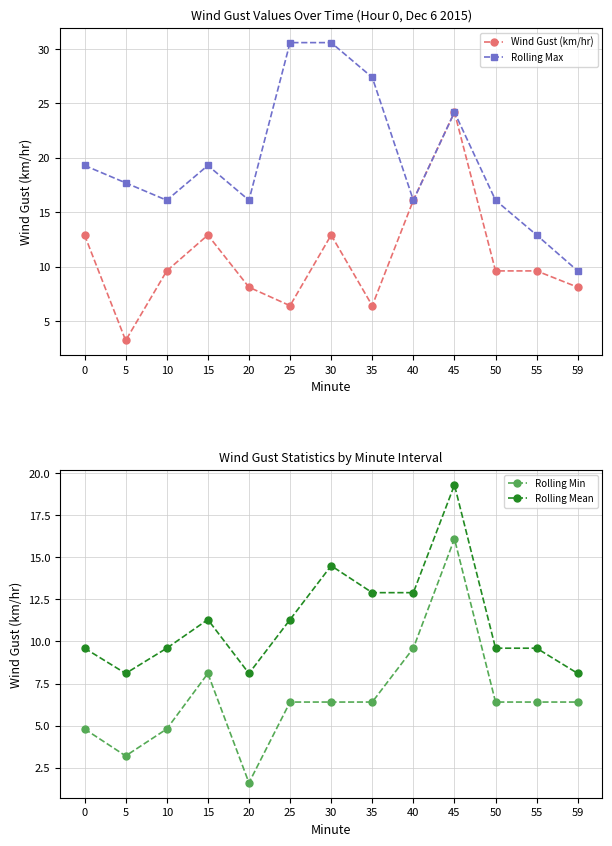

Where is Rolling Mean nearest to the value 13?

35